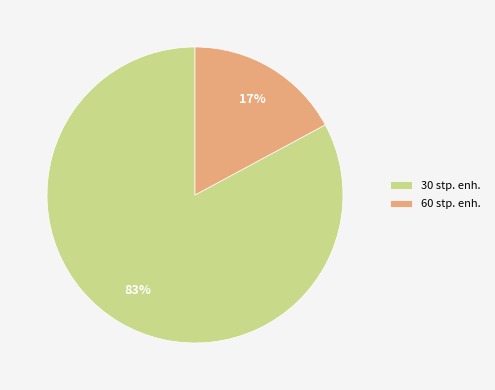

How many slices are in this pie chart?

2